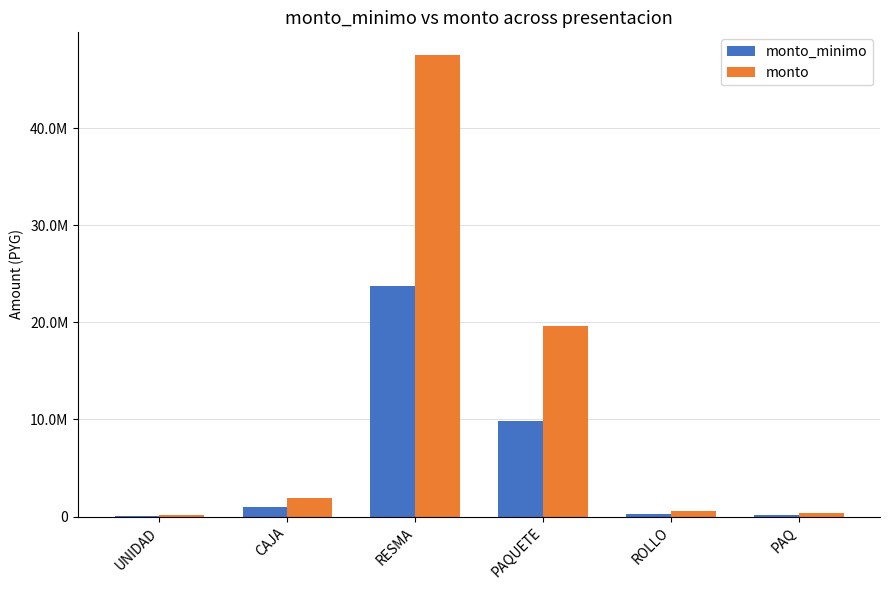

What is the sum of the monto_minimo values at UNIDAD and PAQUETE?

9862500